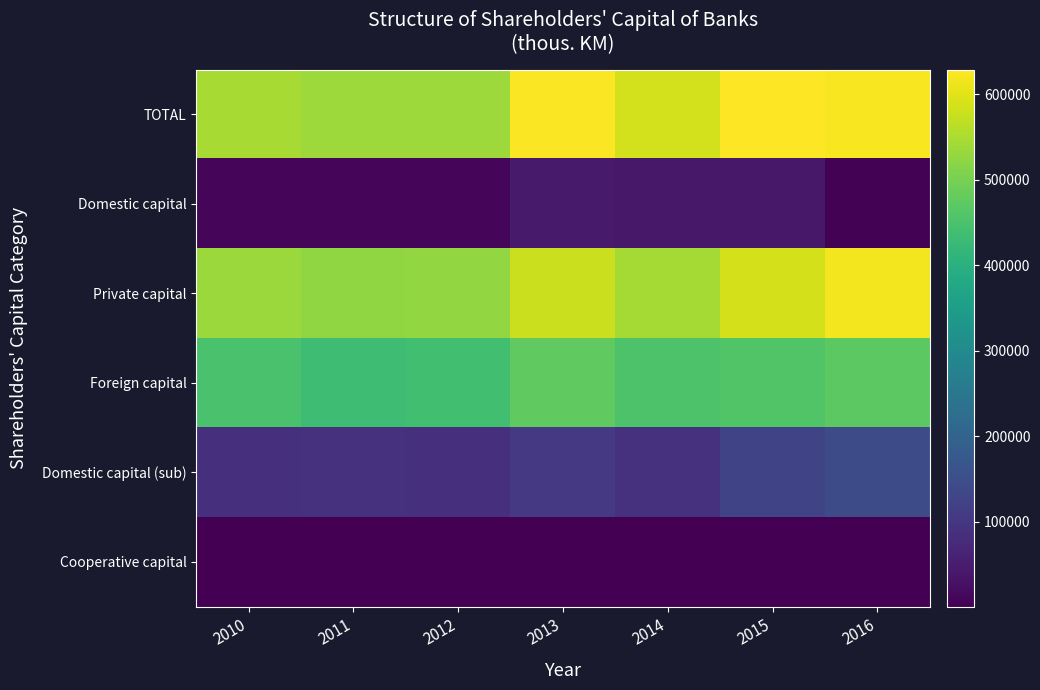

What is the difference between the highest and lowest values at 2010?

545848